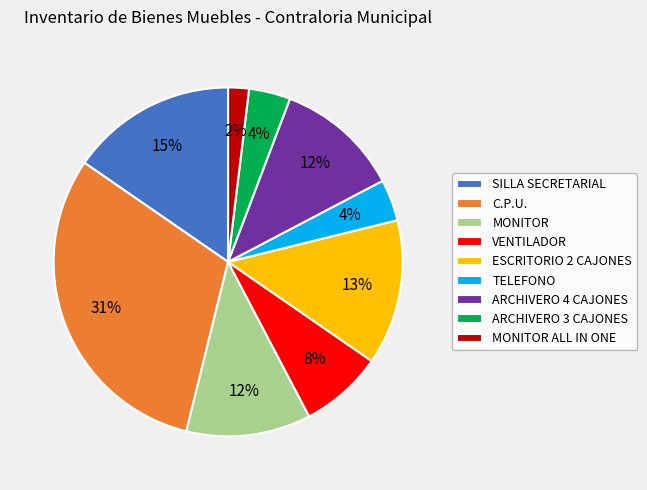

How many slices are in this pie chart?

9